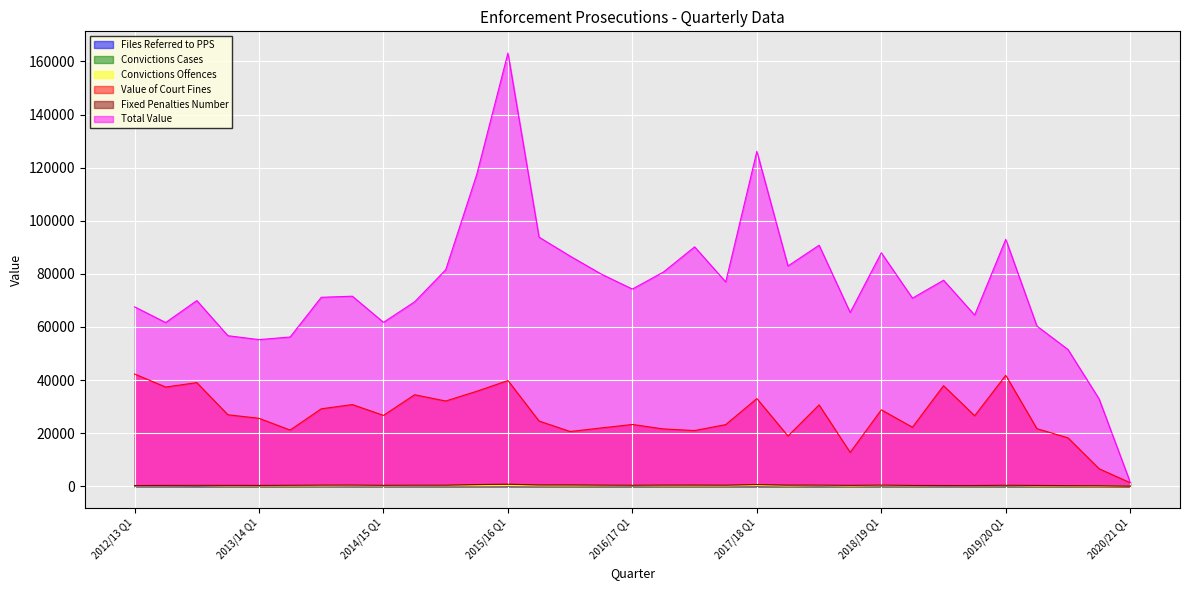

How many values in the Files Referred to PPS series exceed 98?

16